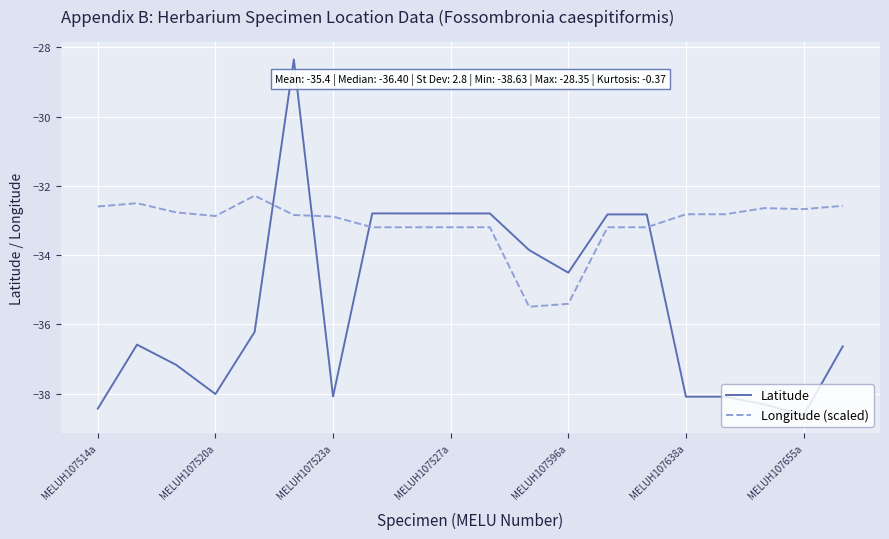

List the series in order of their overall mean, highest first.

Longitude (scaled), Latitude